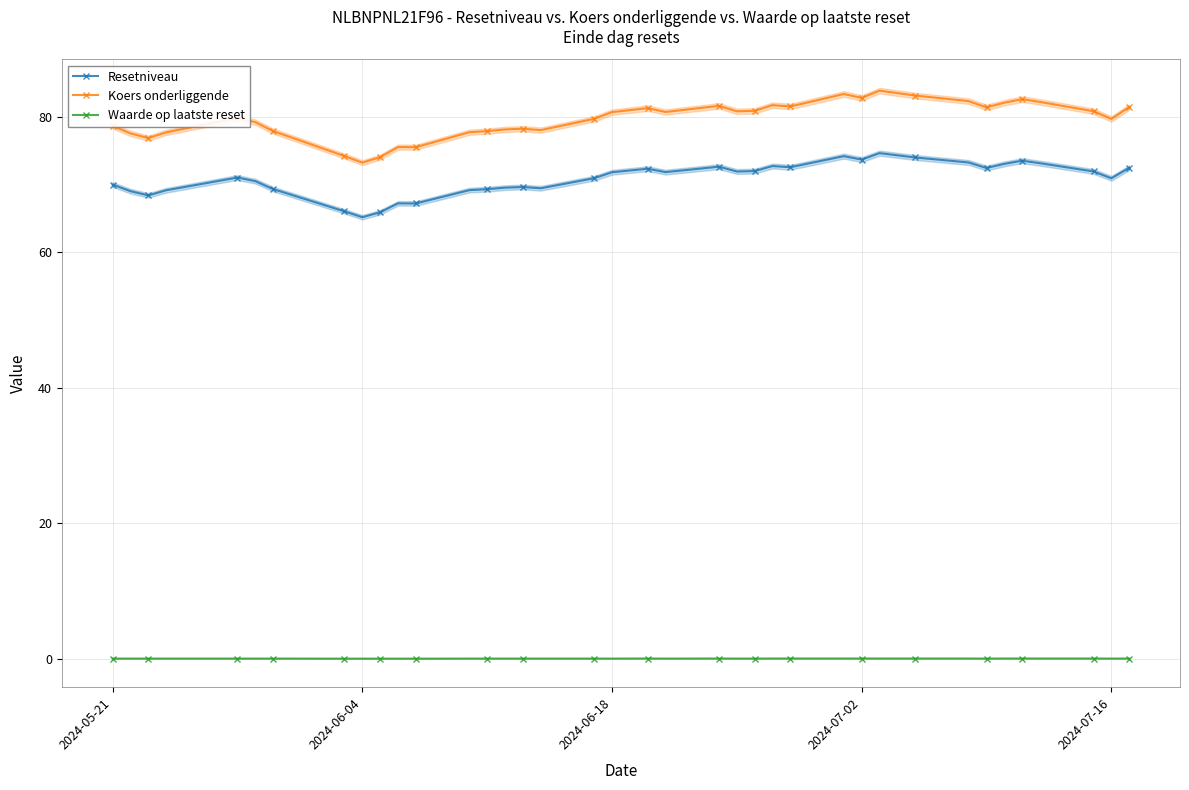

True or false: Resetniveau and Koers onderliggende intersect in this chart.

False